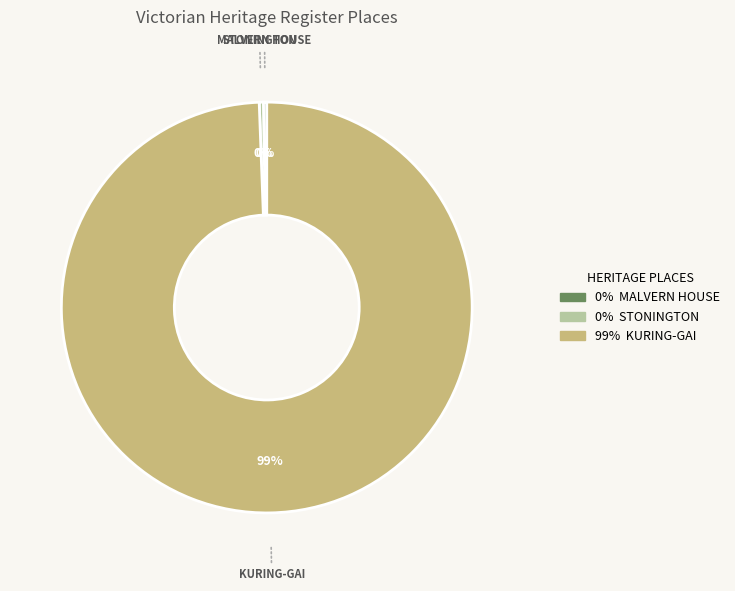

Approximately how many times larger is the value at KURING-GAI compared to STONINGTON?

306.8